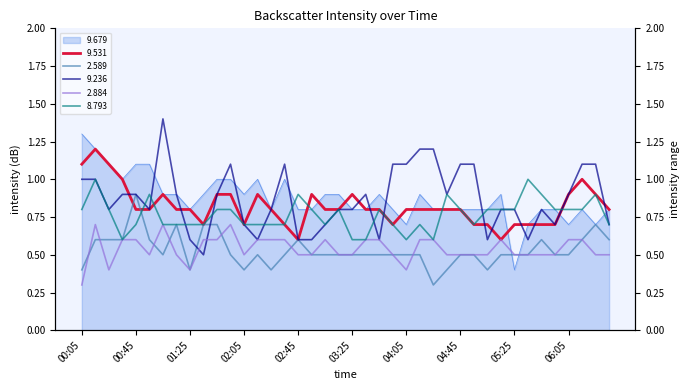

Which series has the largest total across all categories?

9.679